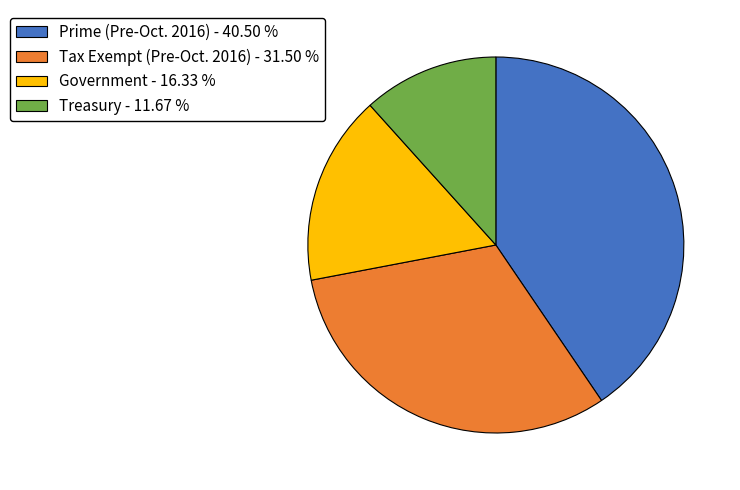

What is the ratio of the value at Treasury - 11.67 % to the value at Prime (Pre-Oct. 2016) - 40.50 %?

0.3